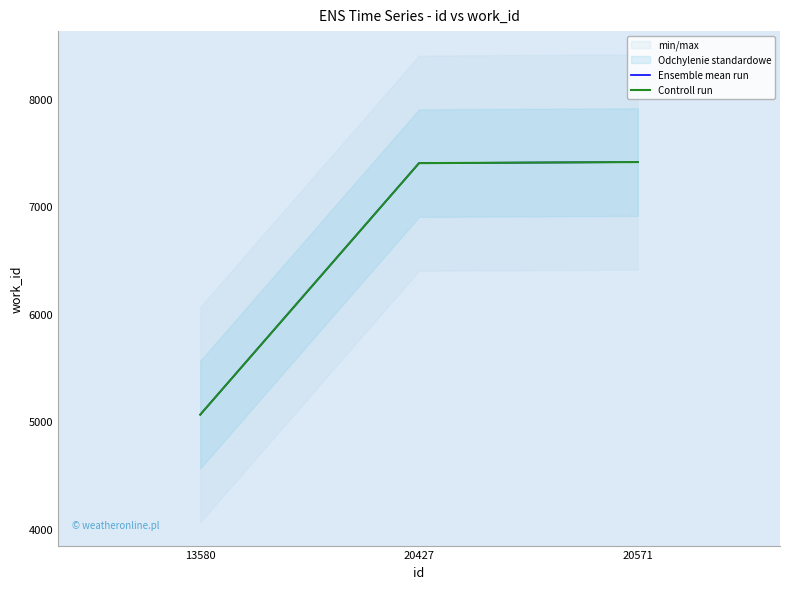

Count the number of categories in the chart.

3